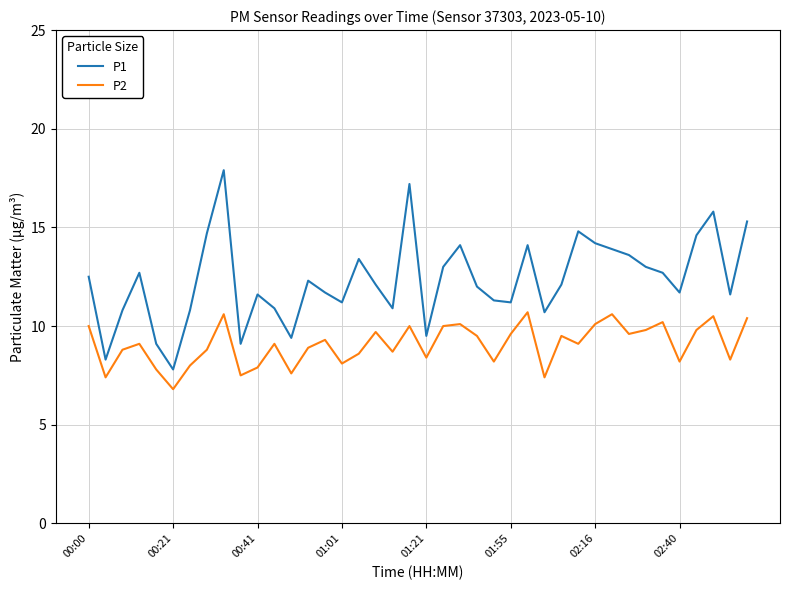

What is the difference between the maximum and minimum values in the P2 series?

3.9